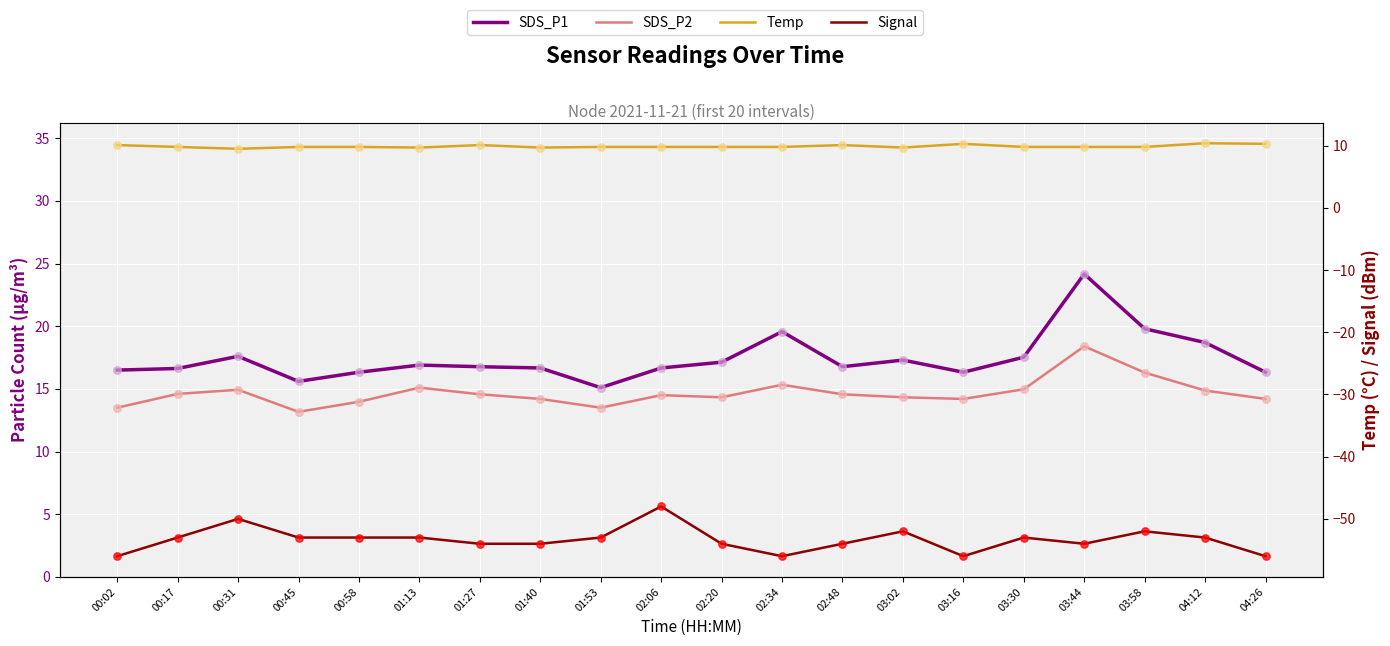

At which category is the sum across all series the highest?

03:44